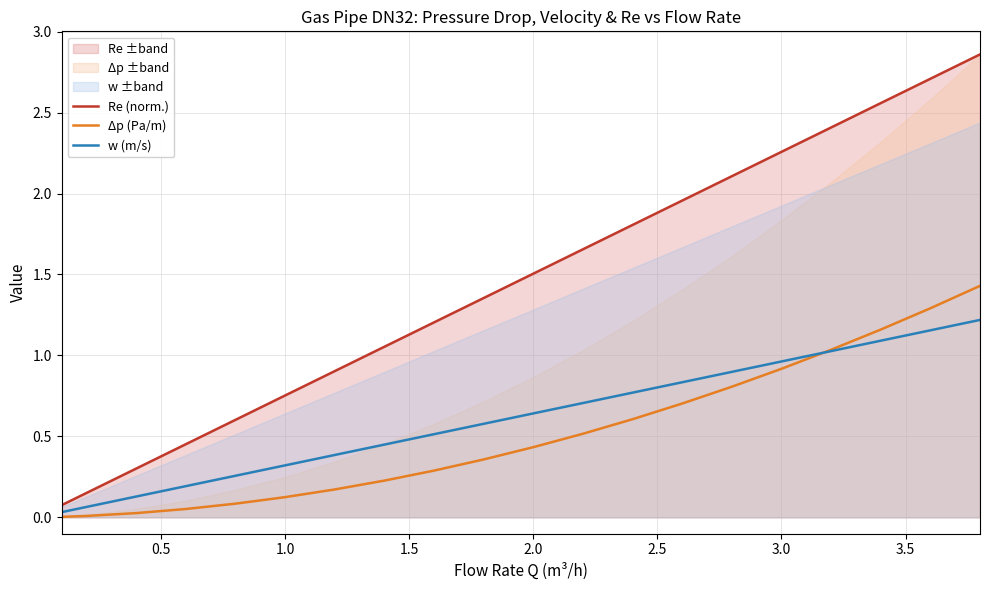

True or false: Δp (Pa/m) and Re (norm.) intersect in this chart.

False